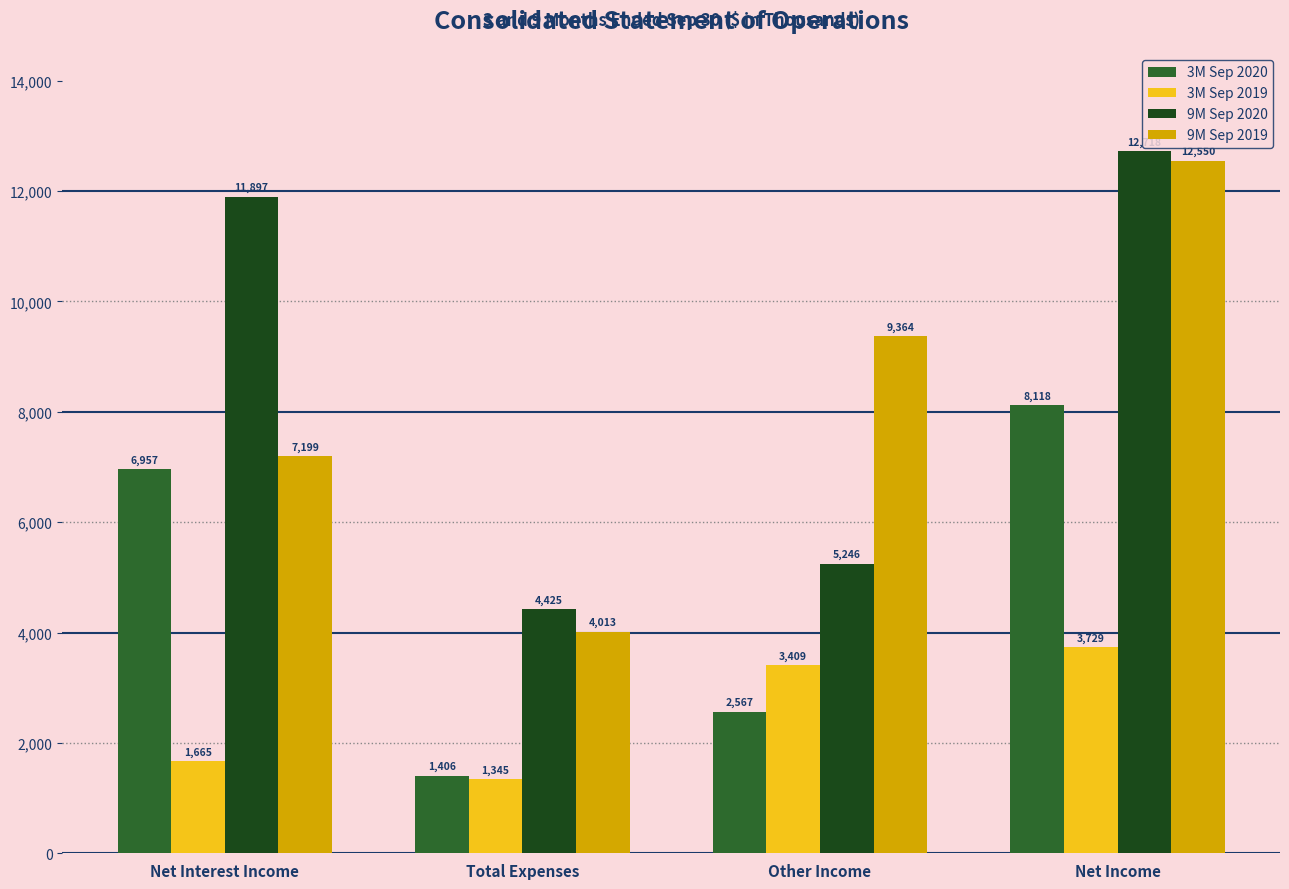

Which series has the largest total across all categories?

9M Sep 2020